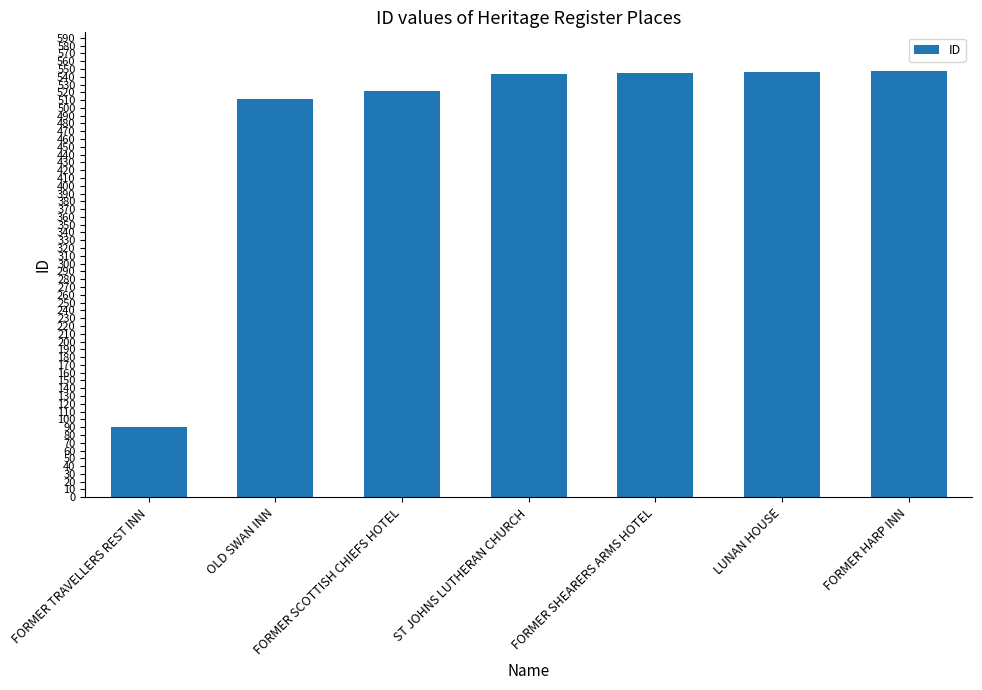

Read the value at FORMER HARP INN, to the nearest 5.

545